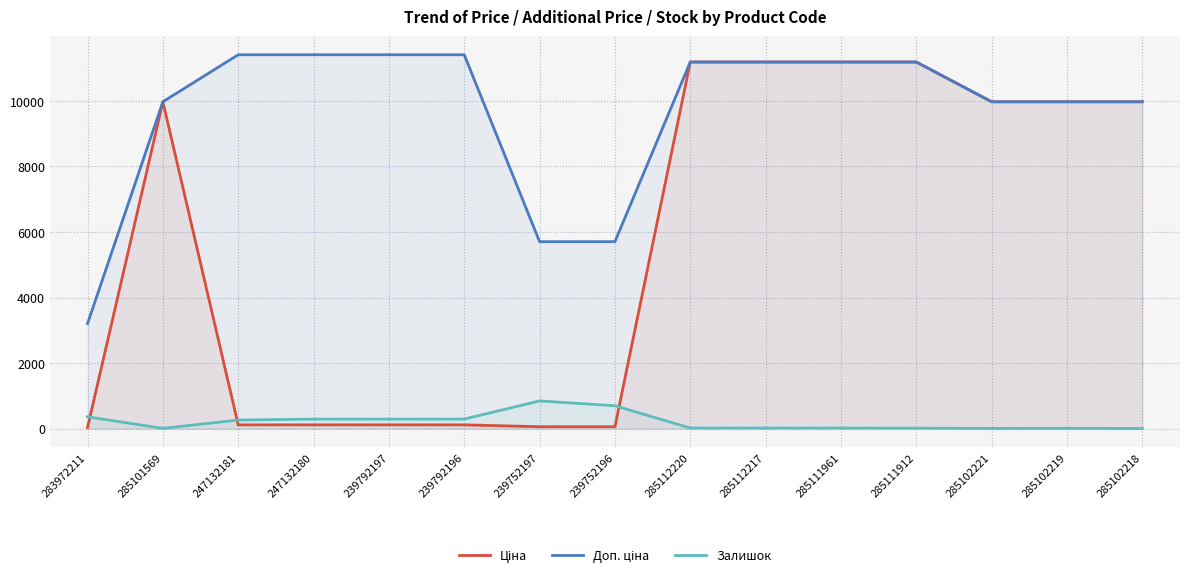

Reading left to right, what are all the values shown in this chart?

Ціна: 32.0	9975.0	114.1	114.1	114.1	114.1	57.0	57.0	11188.2	11188.2	11188.2	11188.2	9975.0	9975.0	9975.0
Доп. ціна: 3205.0	9975.0	11410.0	11410.0	11410.0	11410.0	5705.0	5705.0	11188.2	11188.2	11188.2	11188.2	9975.0	9975.0	9975.0
Залишок: 360.0	7.0	260.0	290.0	289.0	290.0	845.0	698.0	17.0	17.0	17.0	15.0	5.0	9.0	3.0